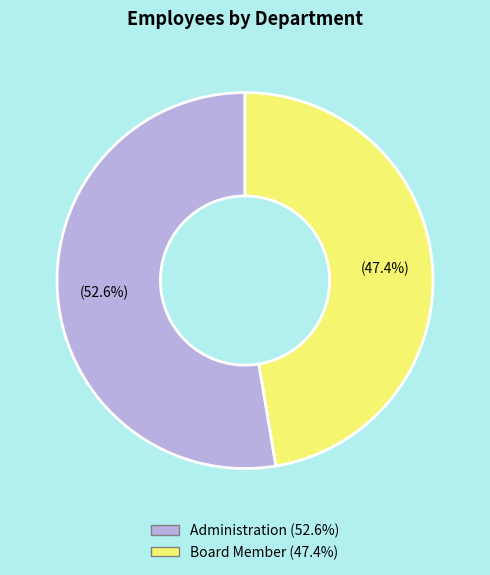

True or false: Administration accounts for 53% of the total.

True